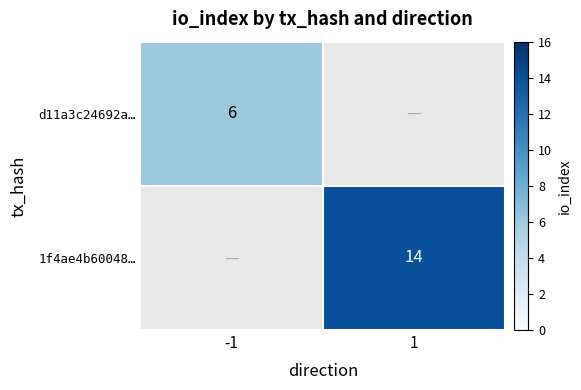

Is it true that d11a3c24692a… equals 6 at -1?

True